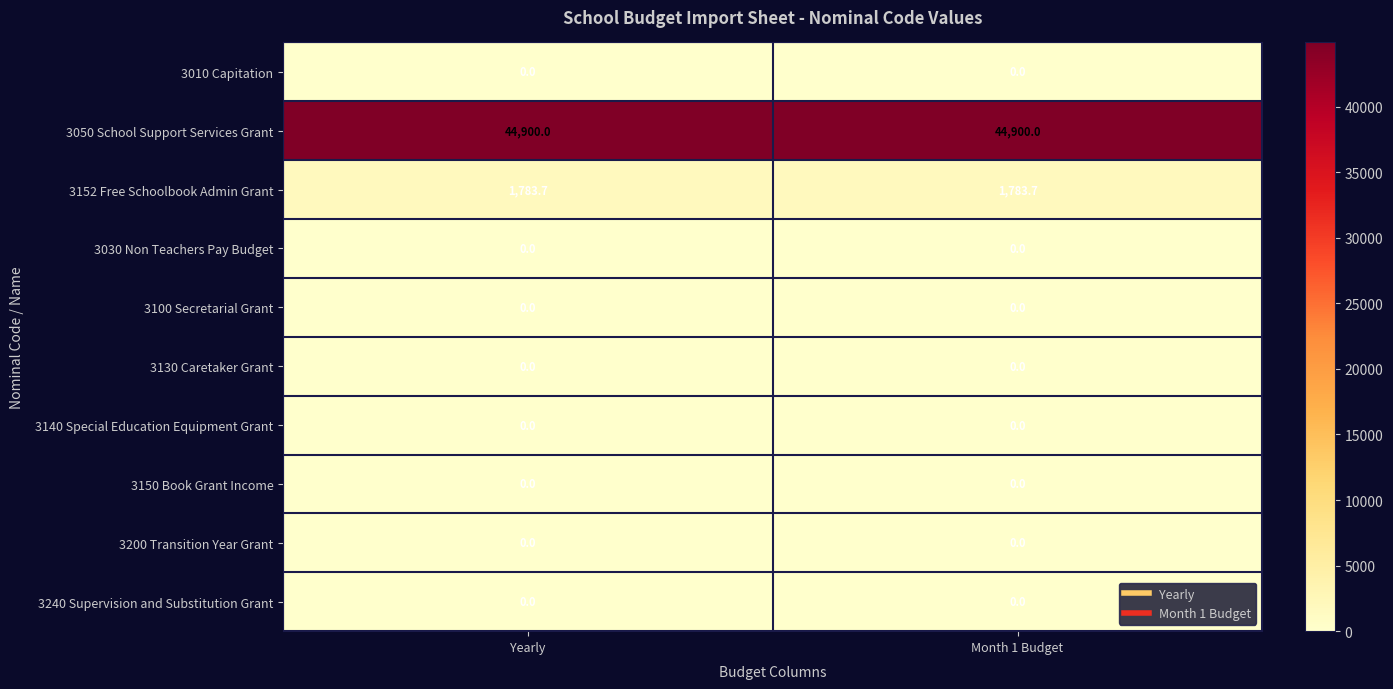

Which series has the largest total across all categories?

3050 School Support Services Grant